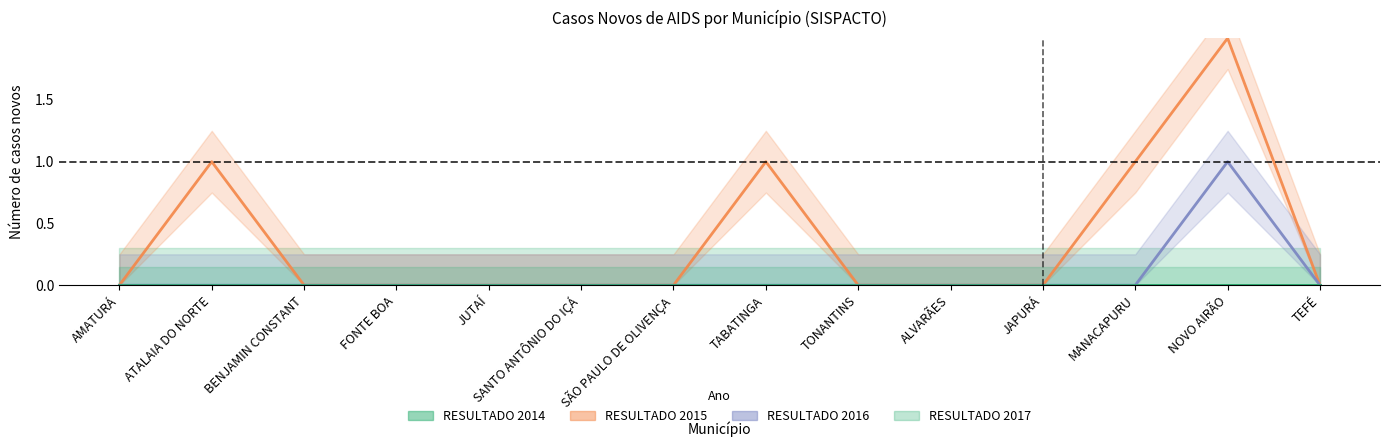

Reading right to left, extract all data points from this chart.

RESULTADO 2015: 0	2	1	0	0	0	1	0	0	0	0	0	1	0
RESULTADO 2016: 0	1	0	0	0	0	0	0	0	0	0	0	0	0